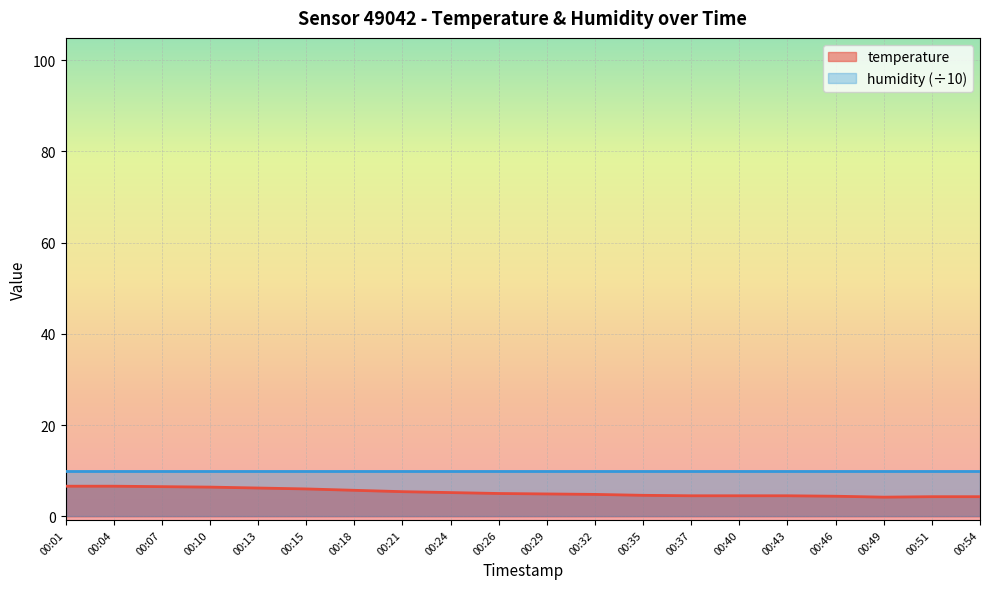

What is the value of the 9th point from the left?

5.2